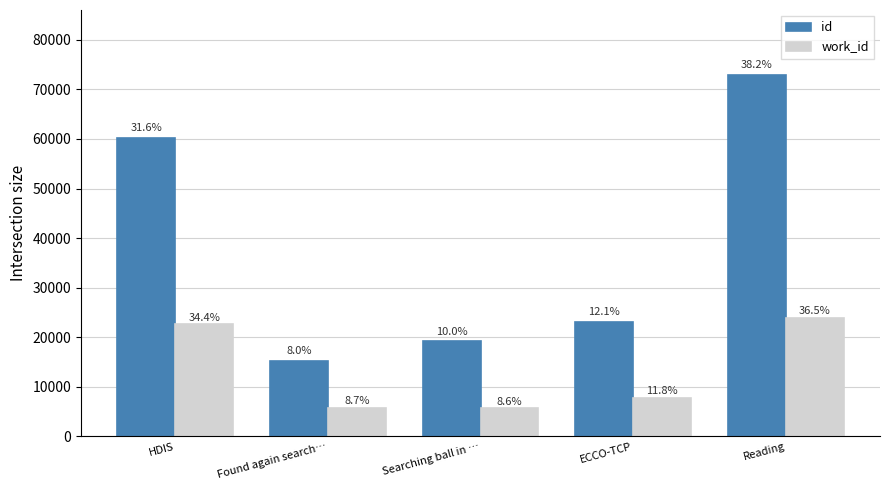

Does the chart contain any negative values?

No